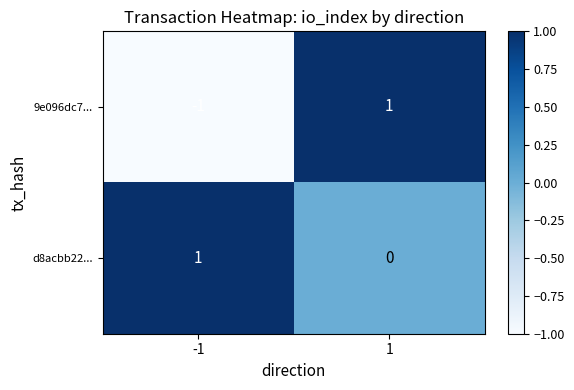

Rank the series by their average value, from lowest to highest.

9e096dc7..., d8acbb22...